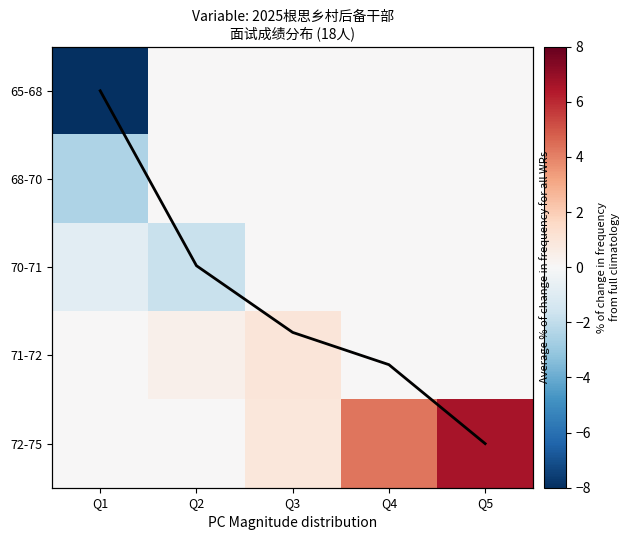

What is the average value of the 72-75 series?

2.4